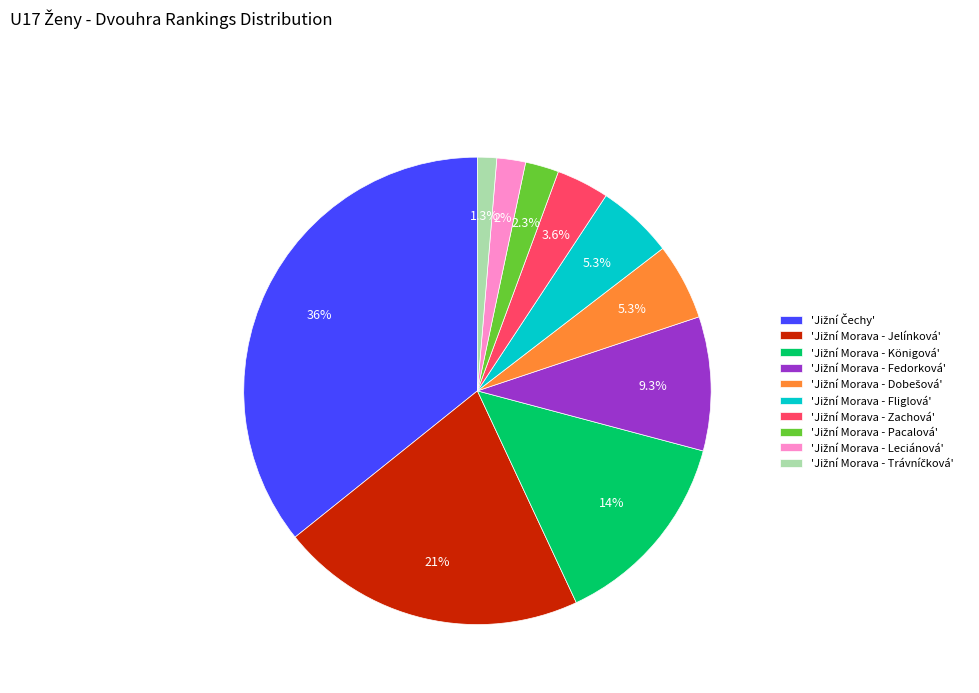

How many segments does this pie chart have?

10